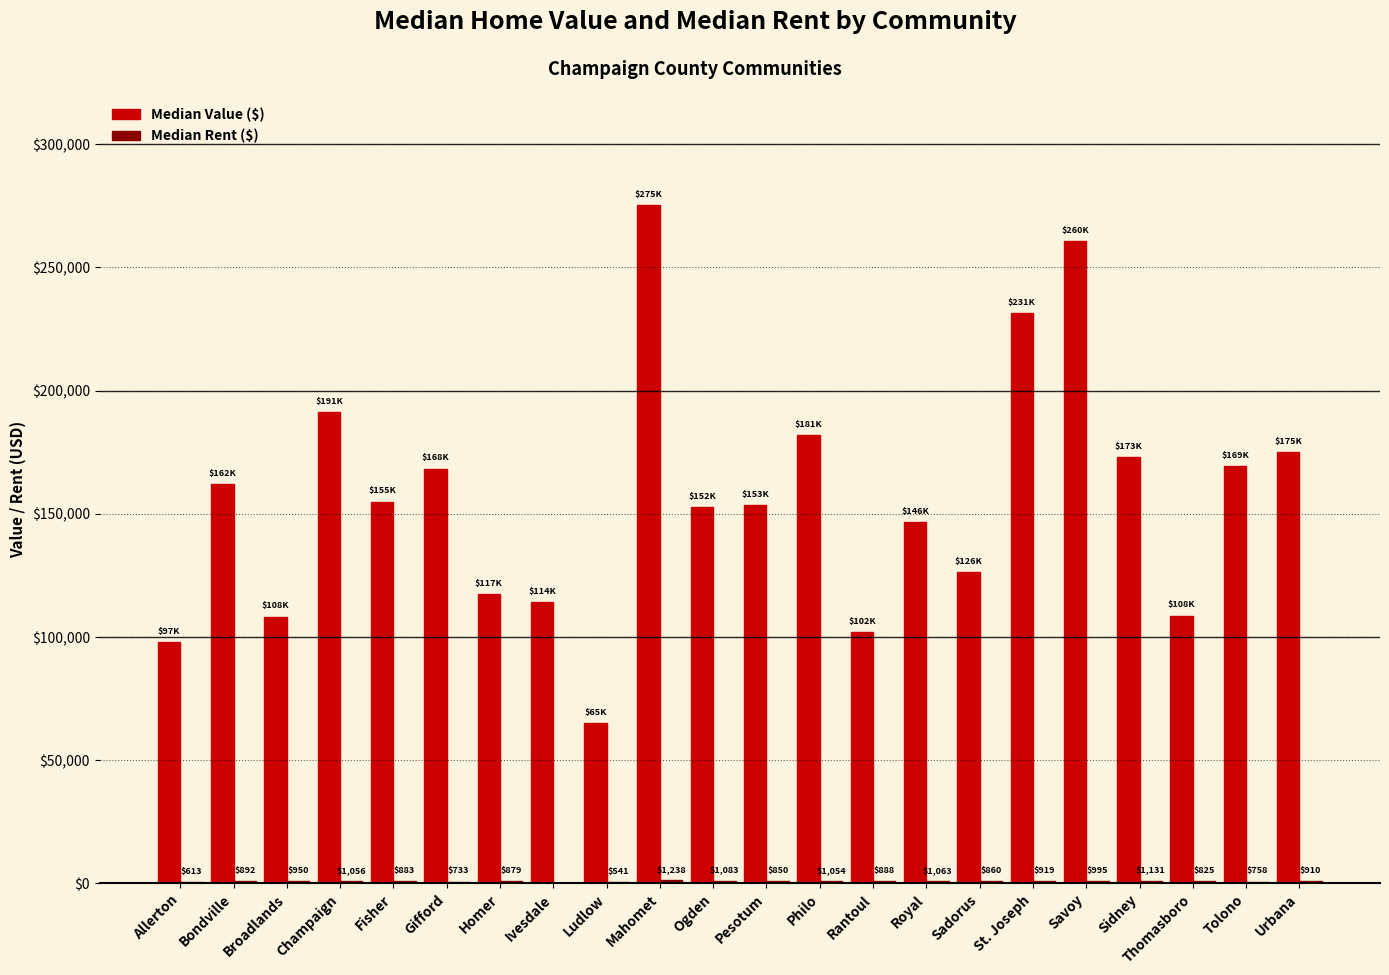

Count the number of categories in the chart.

22